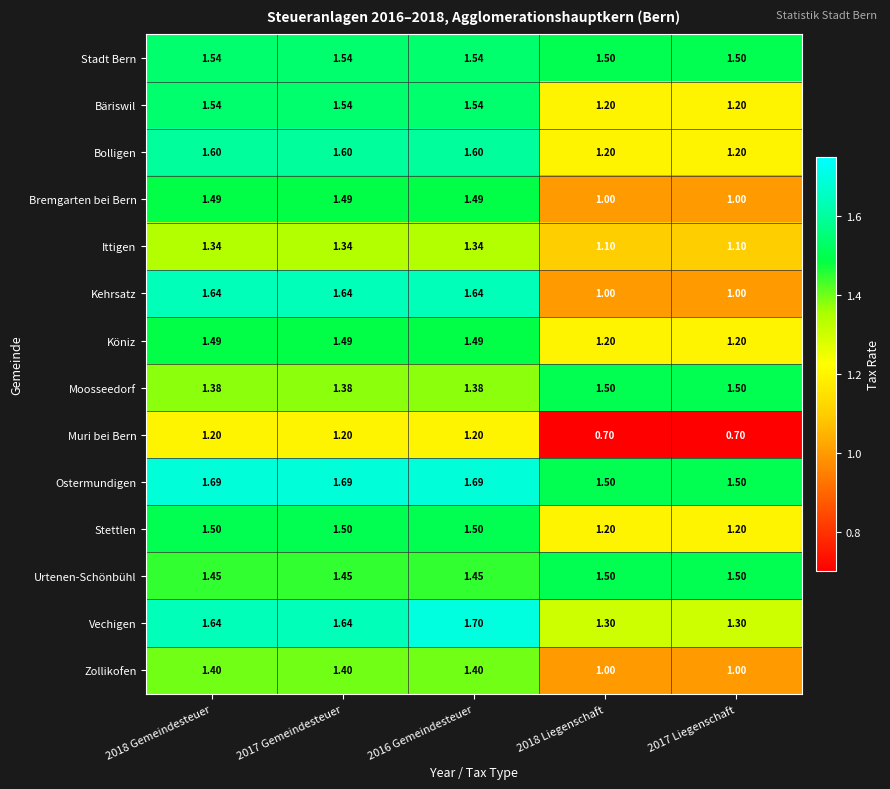

Between 2017 Gemeindesteuer and 2016 Gemeindesteuer, which series saw the biggest shift?

Vechigen